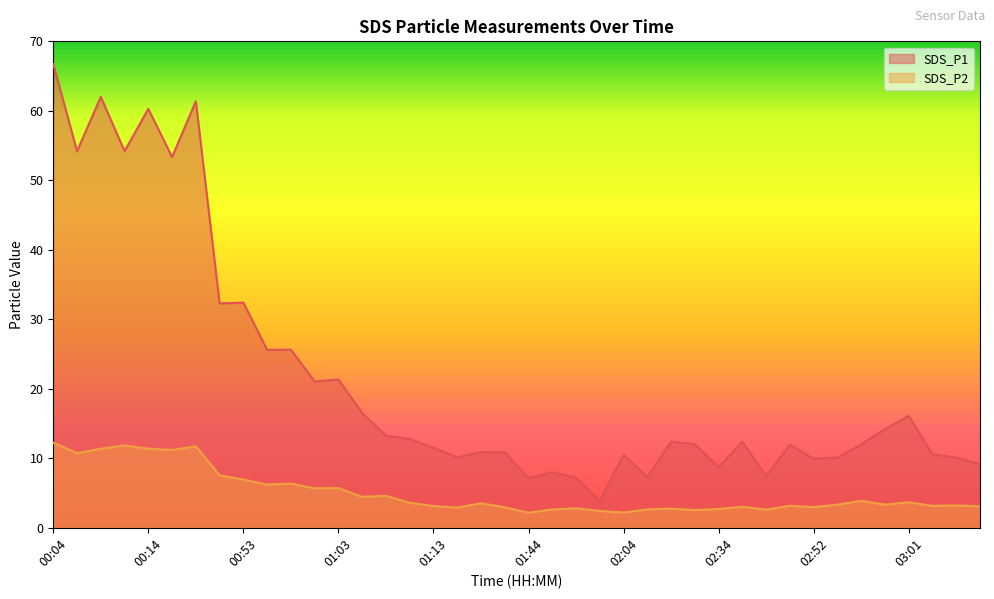

What is the lowest value of the SDS_P1 series?

3.8